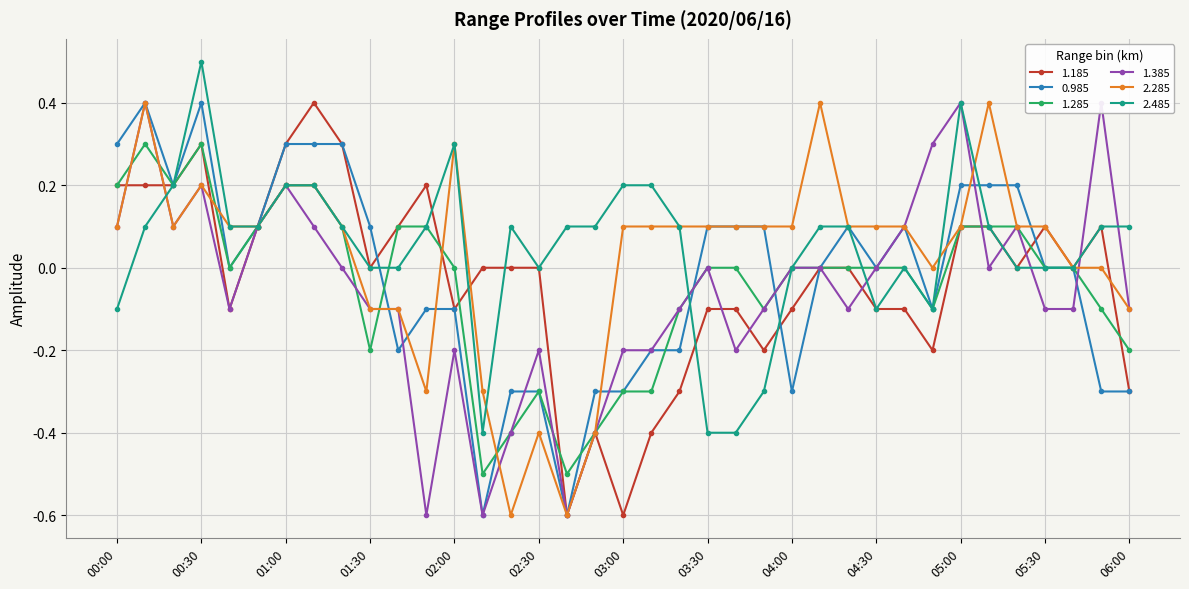

List the series in order of their peak value, lowest first.

1.285, 1.185, 0.985, 1.385, 2.285, 2.485